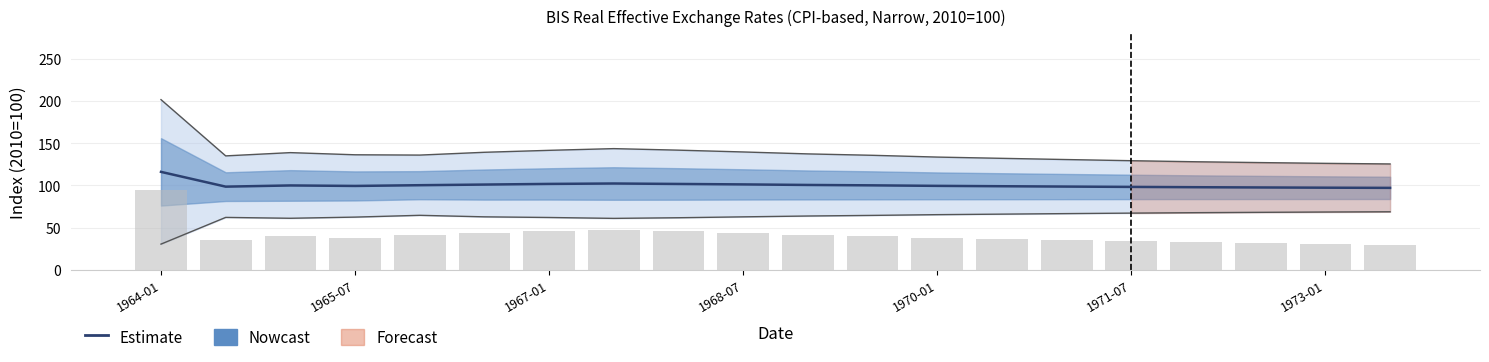

What is the sum of all values?

2009.4